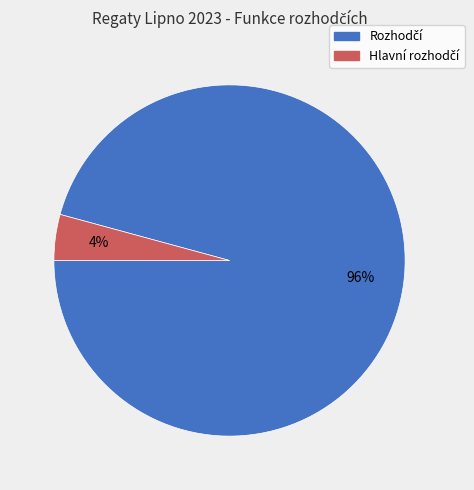

Does any single category account for the majority?

Yes